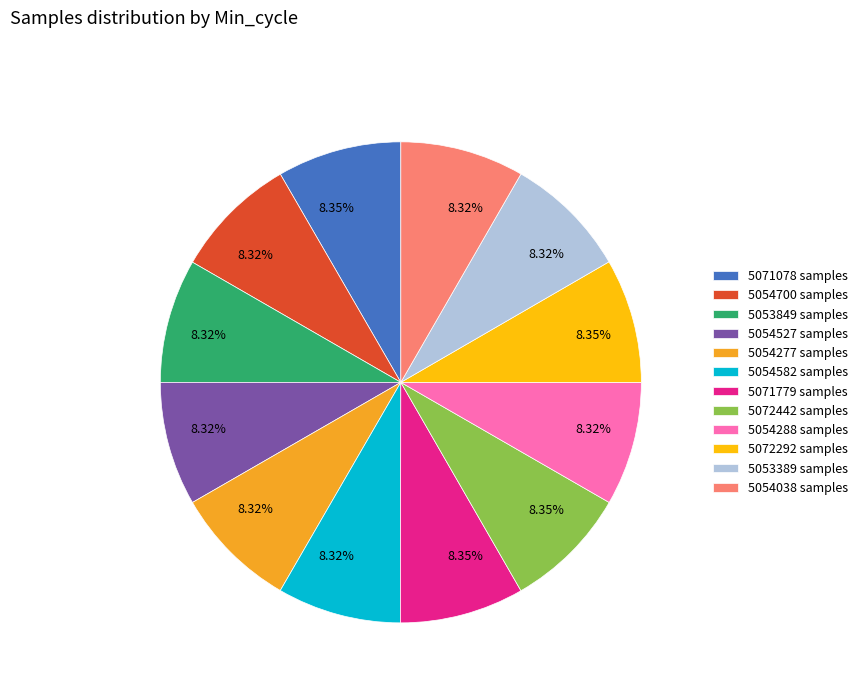

Is the sum of 5053849 samples and 5054582 samples greater than half?

No